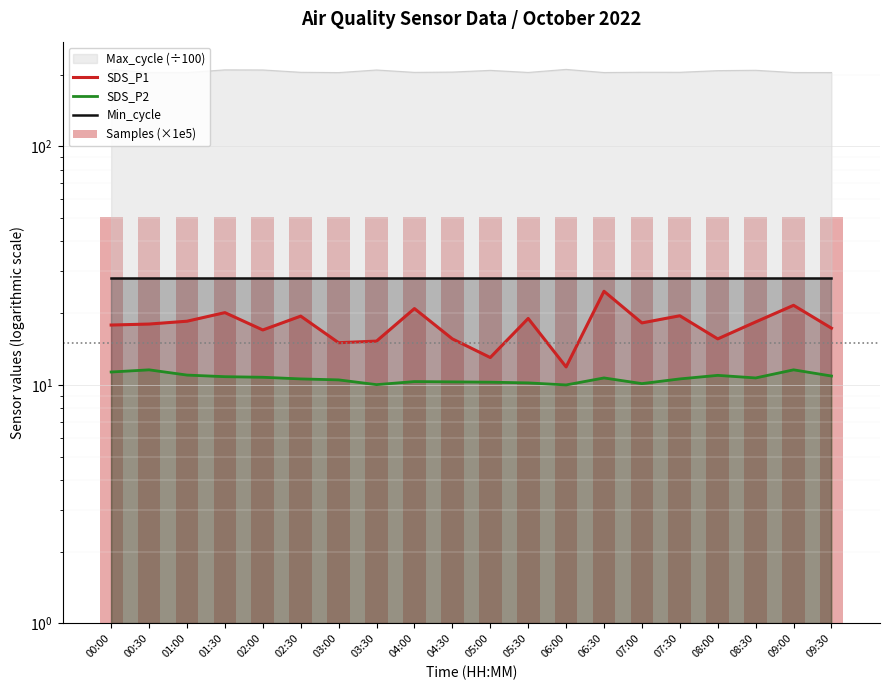

The value of Min_cycle at 06:30 is 28.0. True or false?

True